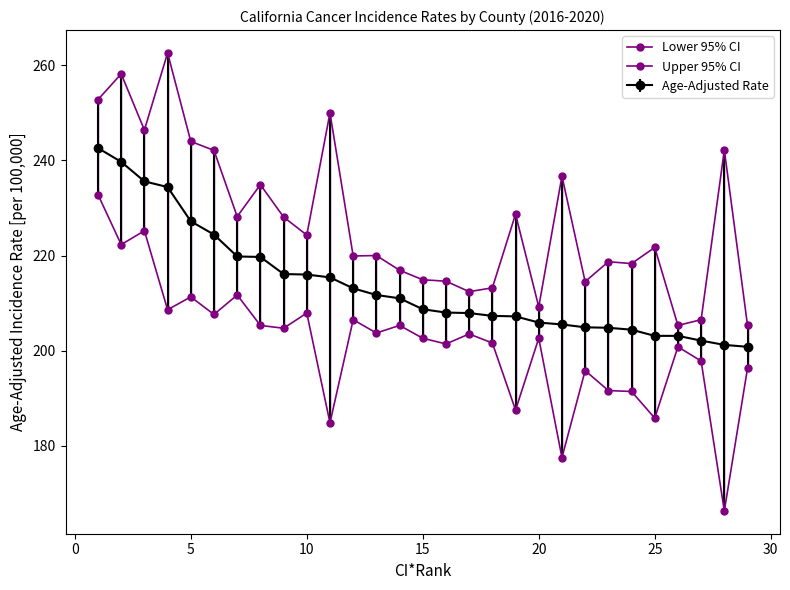

How many values in the Upper 95% CI series exceed 221?

15